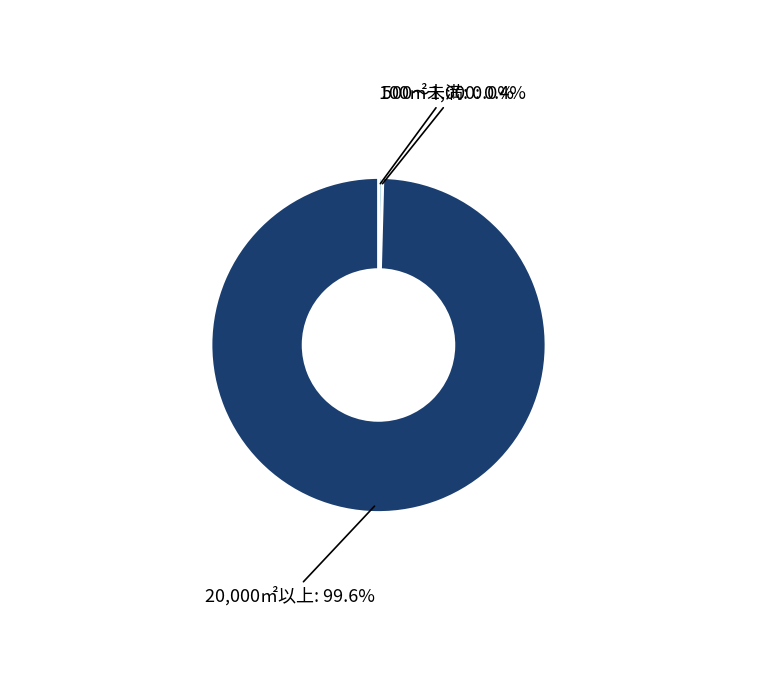

To the nearest percent, what portion does 20,000㎡以上 represent?

100%